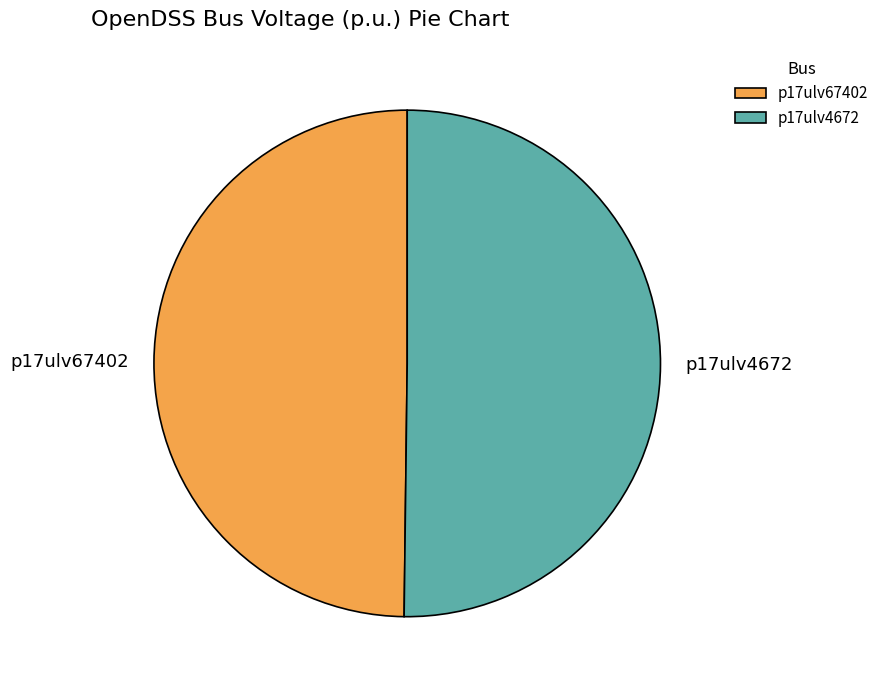

Is the sum of p17ulv4672 and p17ulv67402 greater than half?

Yes